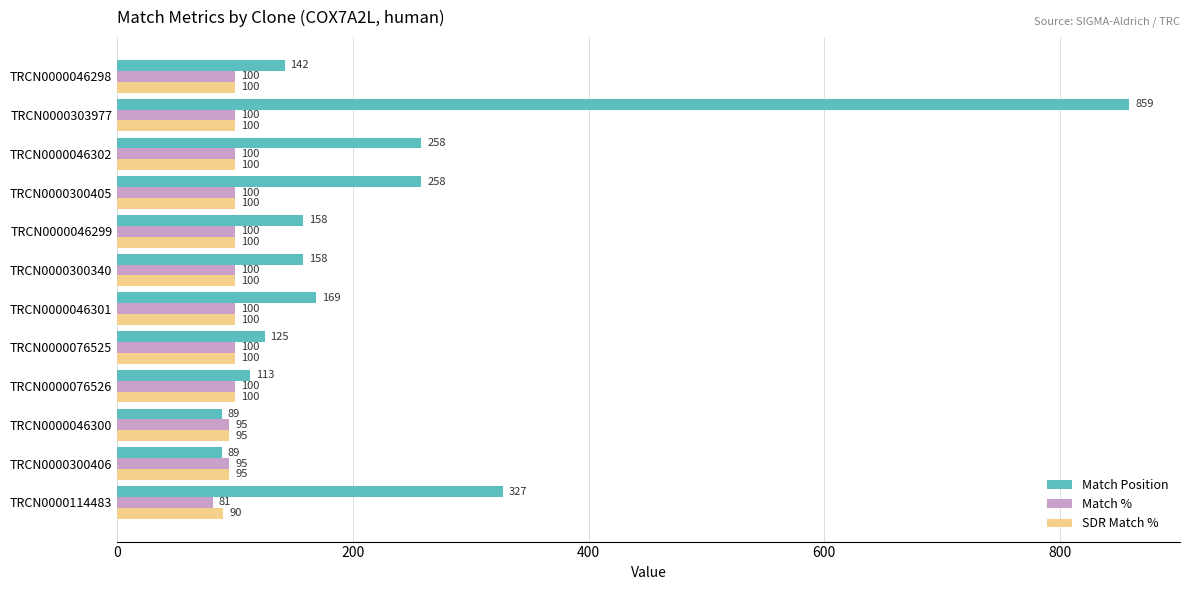

The value of Match Position at TRCN0000114483 is 327. True or false?

True